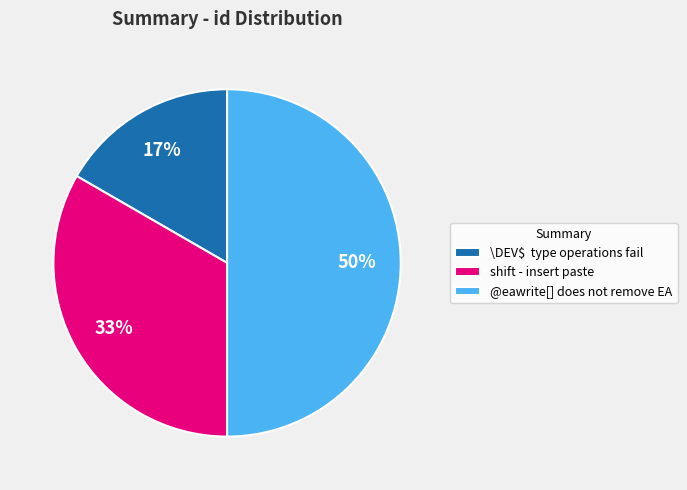

Which slice is the smallest?

\DEV\$ type operations fail